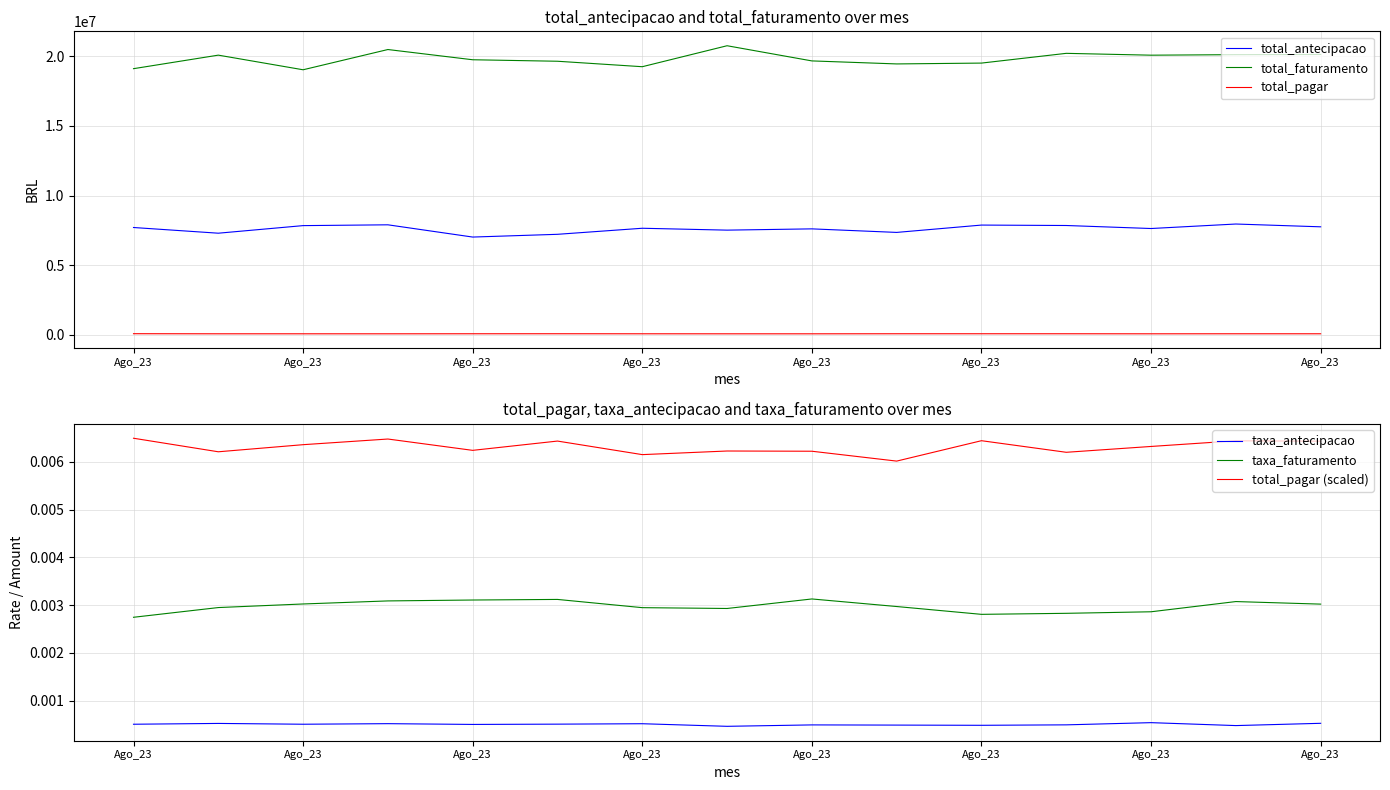

What is the greatest value displayed?

20768497.2